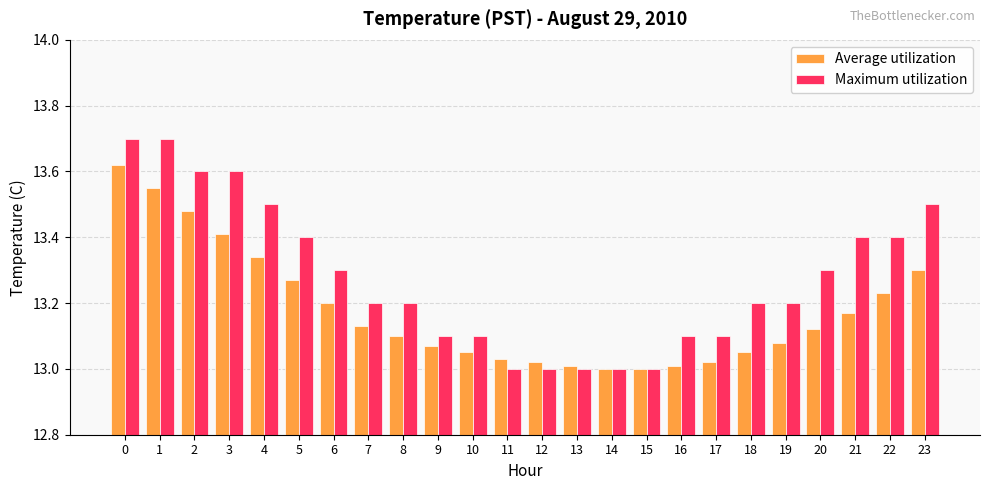

List the series in order of their overall mean, highest first.

Maximum utilization, Average utilization